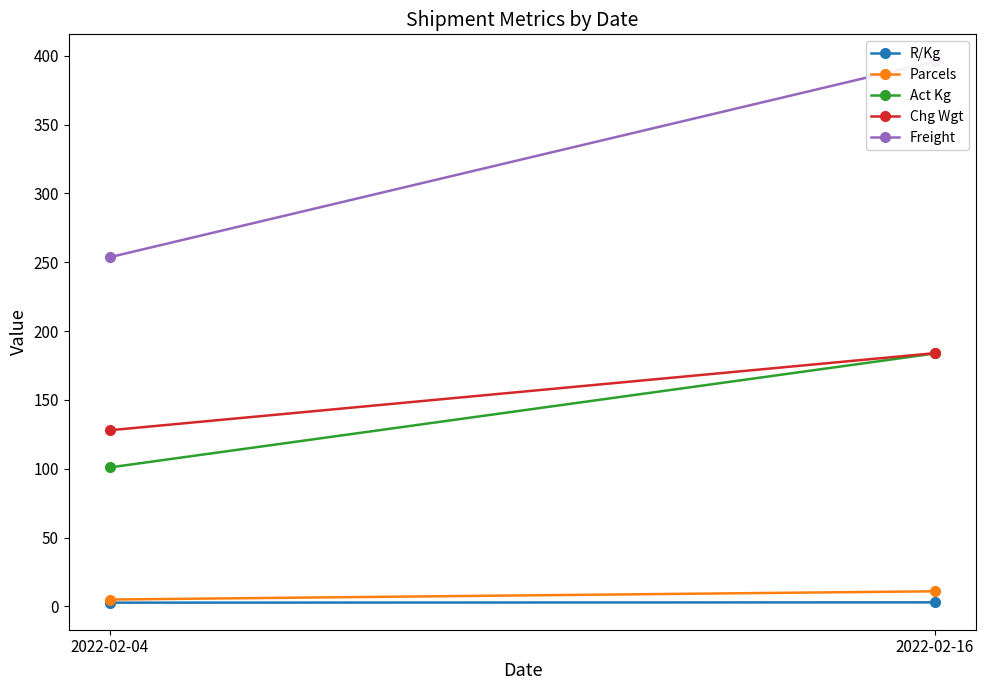

Which series changed the most between 2022-02-04 and 2022-02-16?

Freight